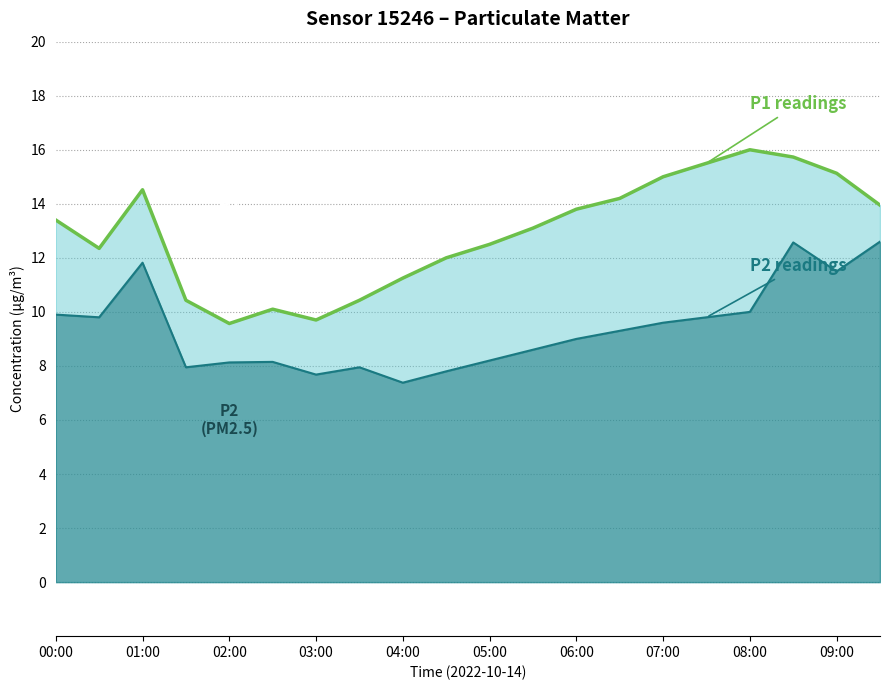

True or false: P2 line and P1 line intersect in this chart.

False